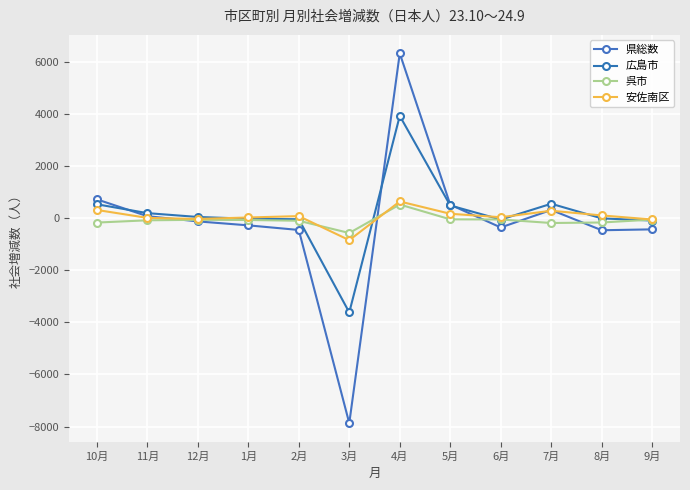

What is the difference between the second highest and minimum values in the 広島市 series?

4176